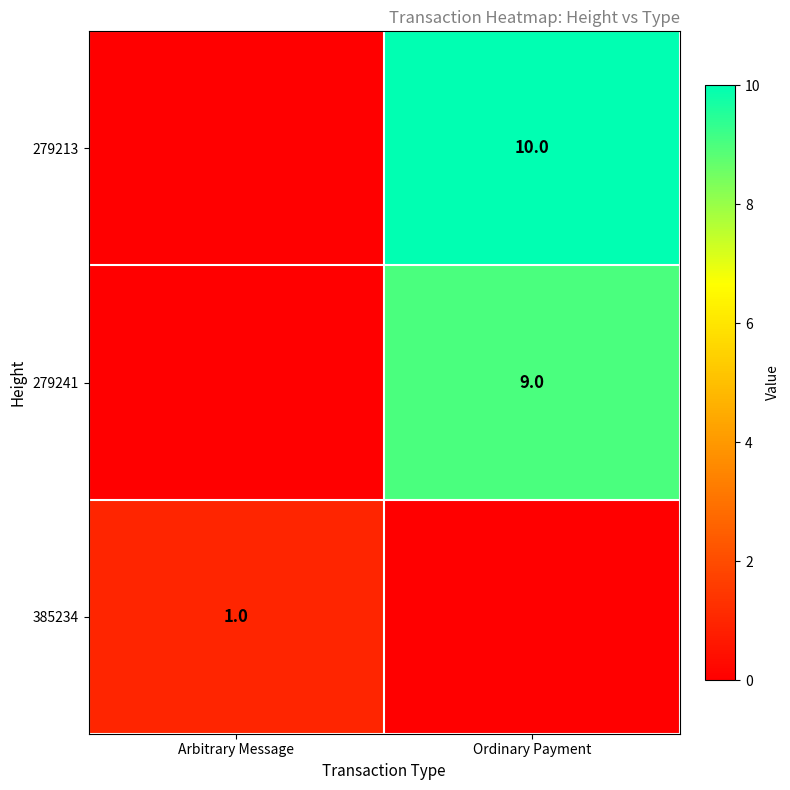

The 279213 series shows 5 at Ordinary Payment. True or false?

False